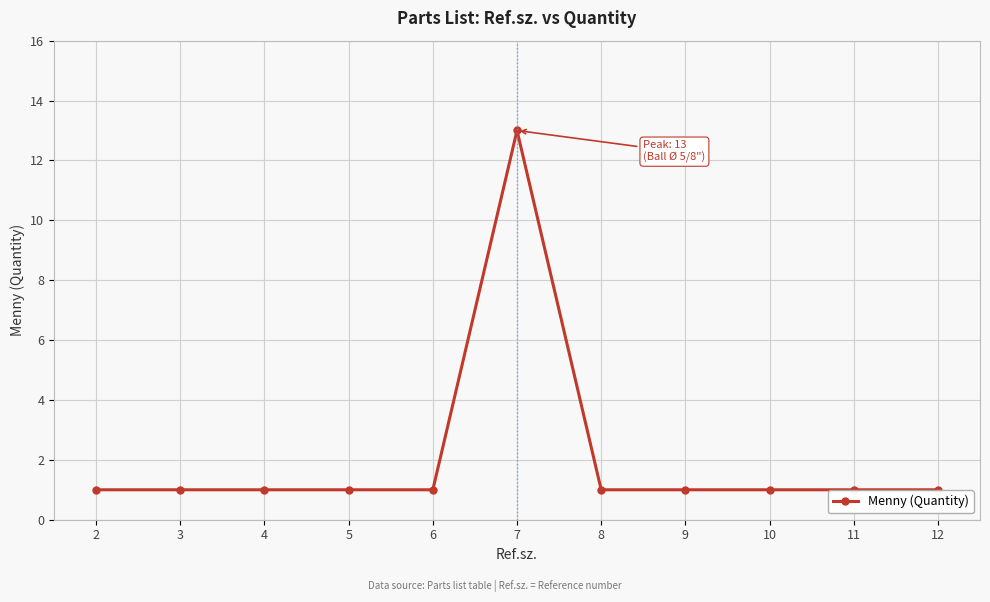

Is it true that the value at 11 is 1?

True